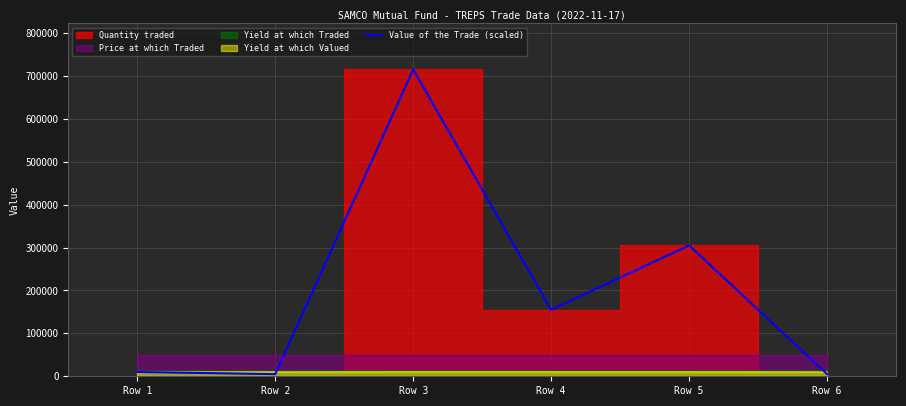

What is the smallest value displayed?

5000